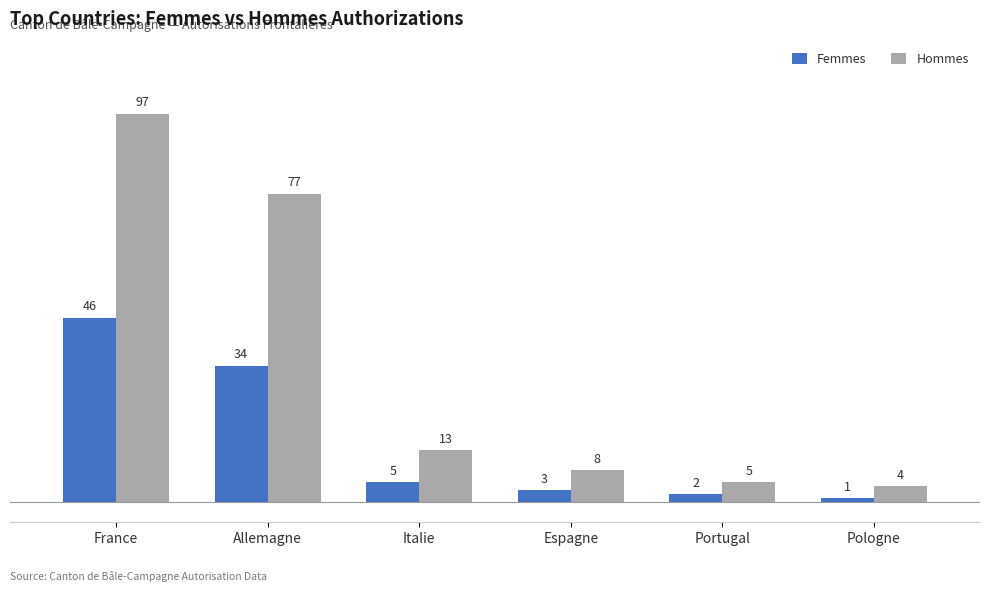

How many values in the Hommes series are below 13?

3